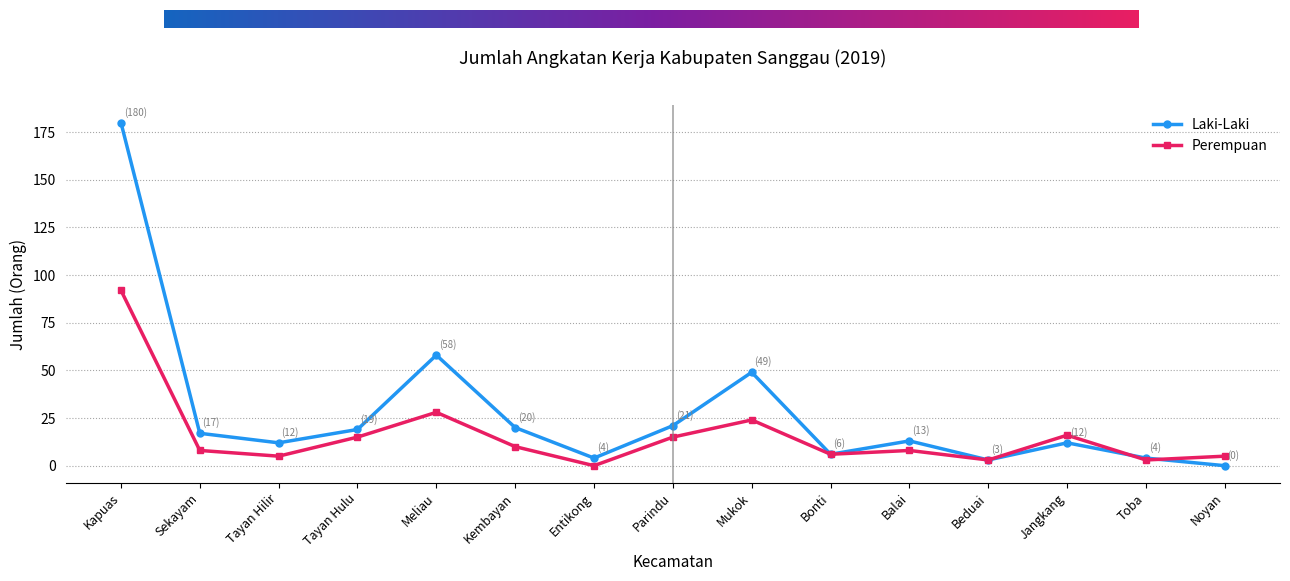

What is the value of the Perempuan point at the 2nd from the left?

8